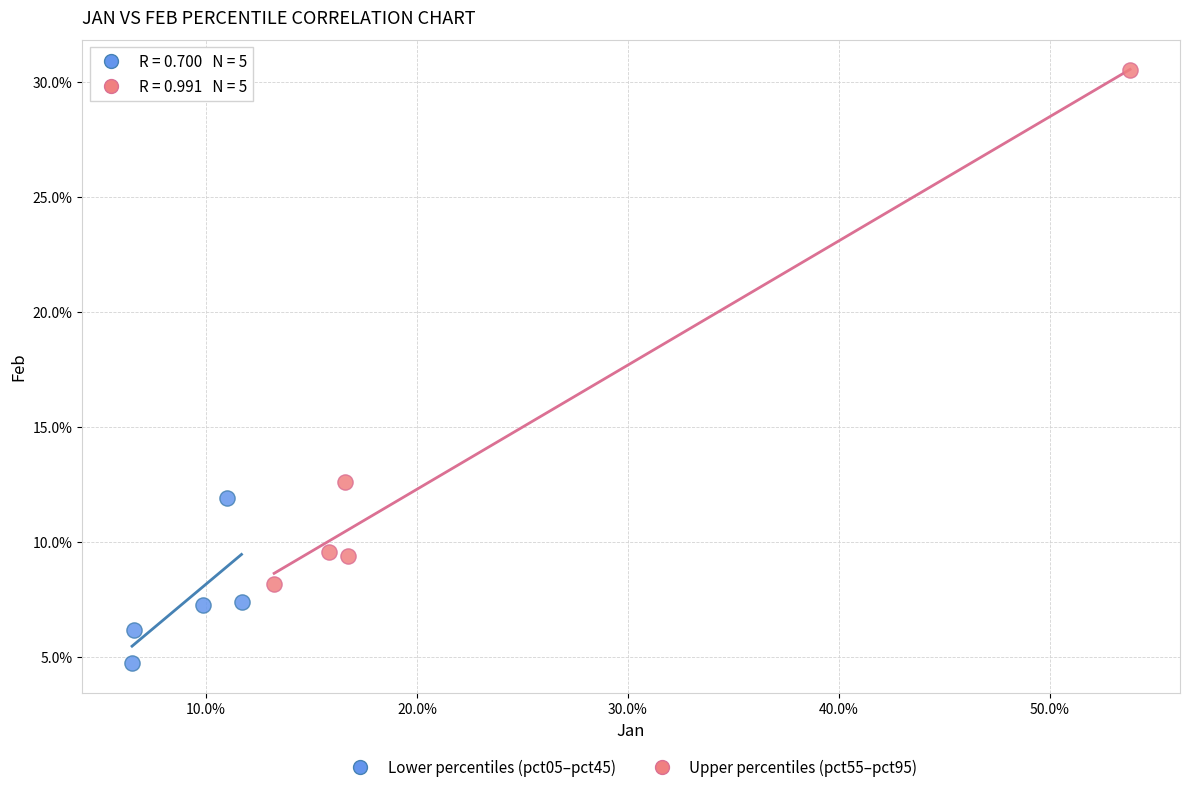

What are all the series names shown in the legend?

Lower percentiles (pct05–pct45), Upper percentiles (pct55–pct95)